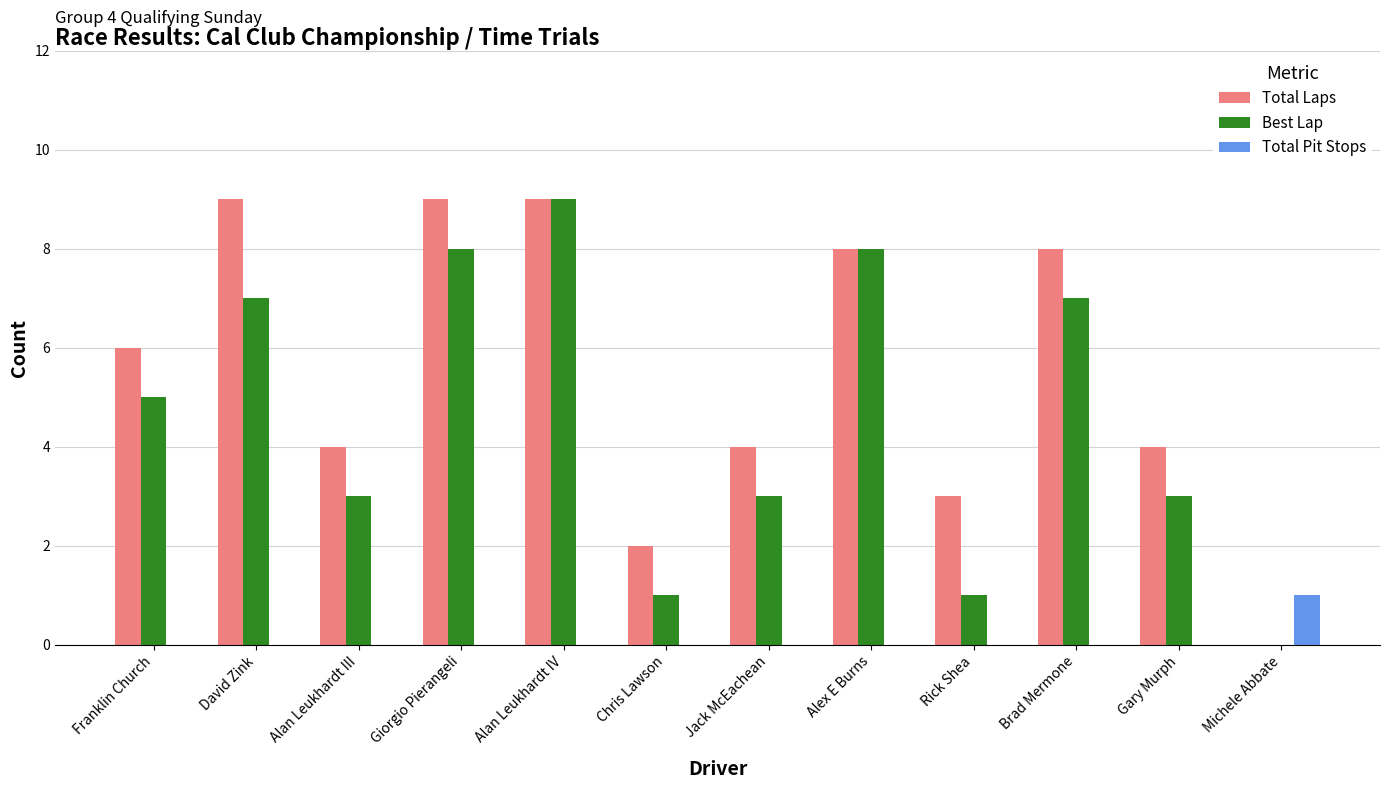

True or false: Total Pit Stops has a value of 1 at Rick Shea.

False